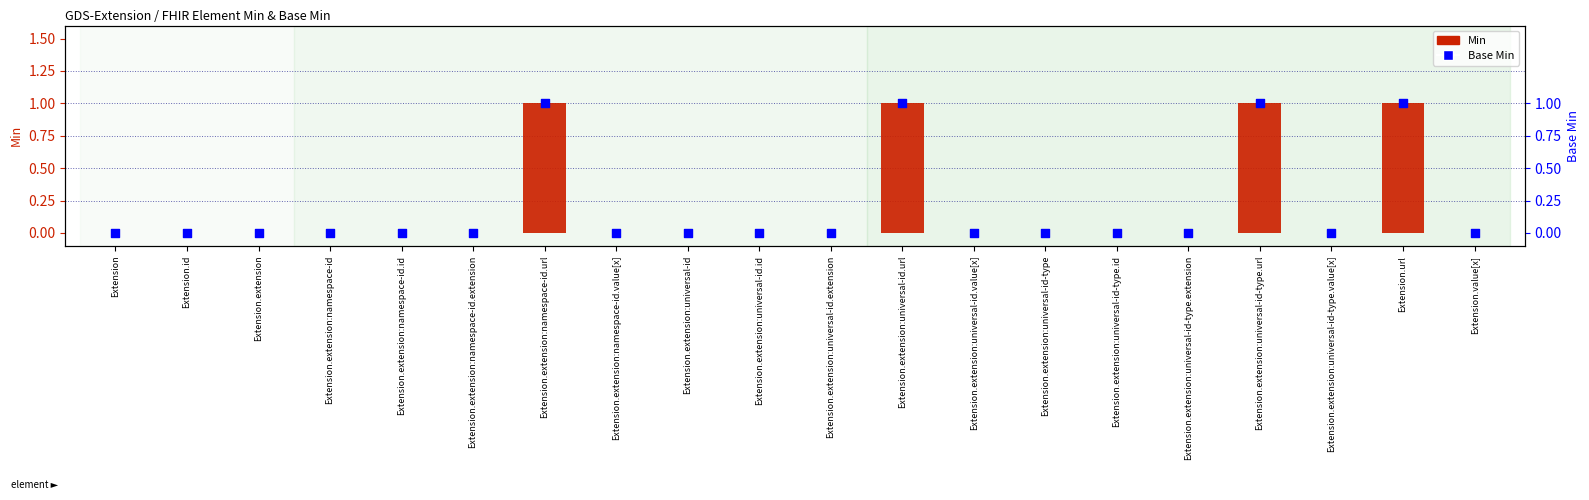

Which series has the widest spread of Y values?

Min